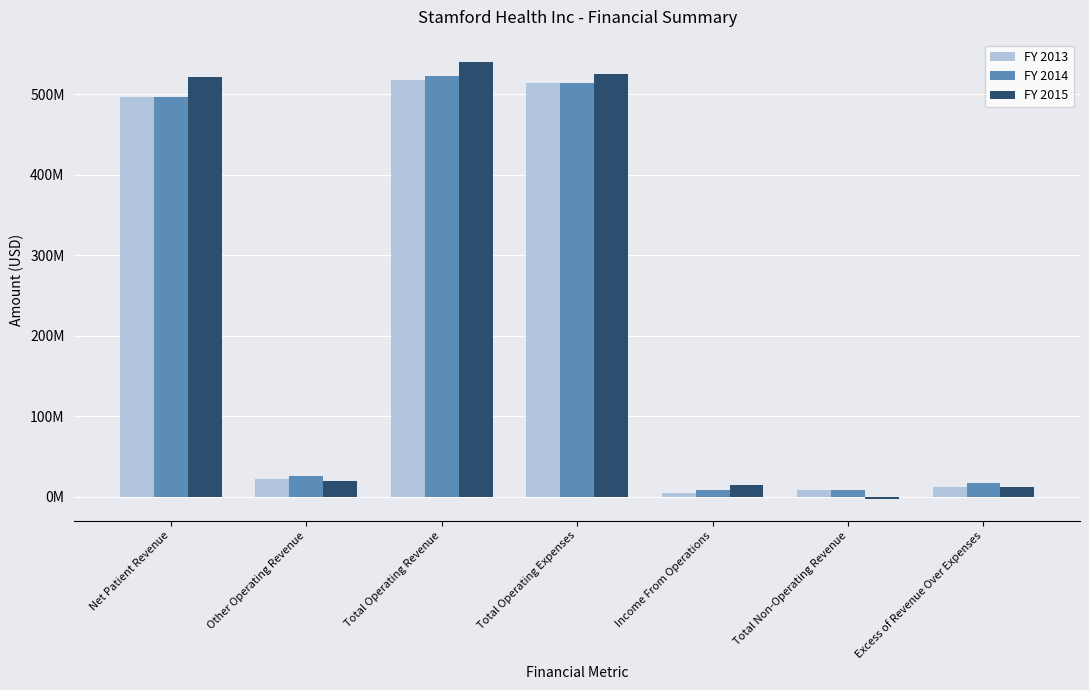

What are all the series names shown in the legend?

FY 2013, FY 2014, FY 2015